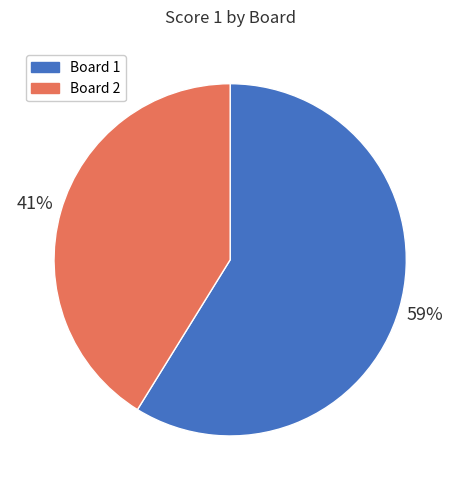

Rank the categories by value from highest to lowest.

Board 1, Board 2